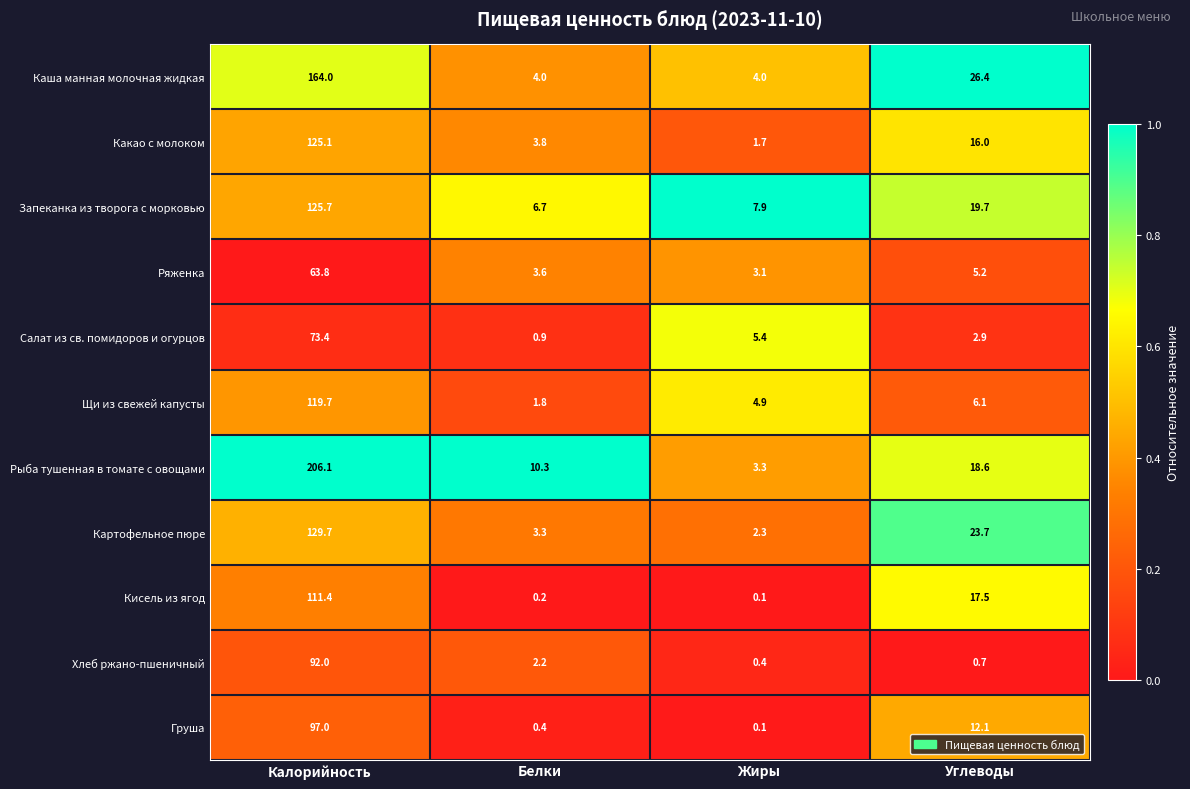

Where is Хлеб ржано-пшеничный nearest to the value 46?

Белки